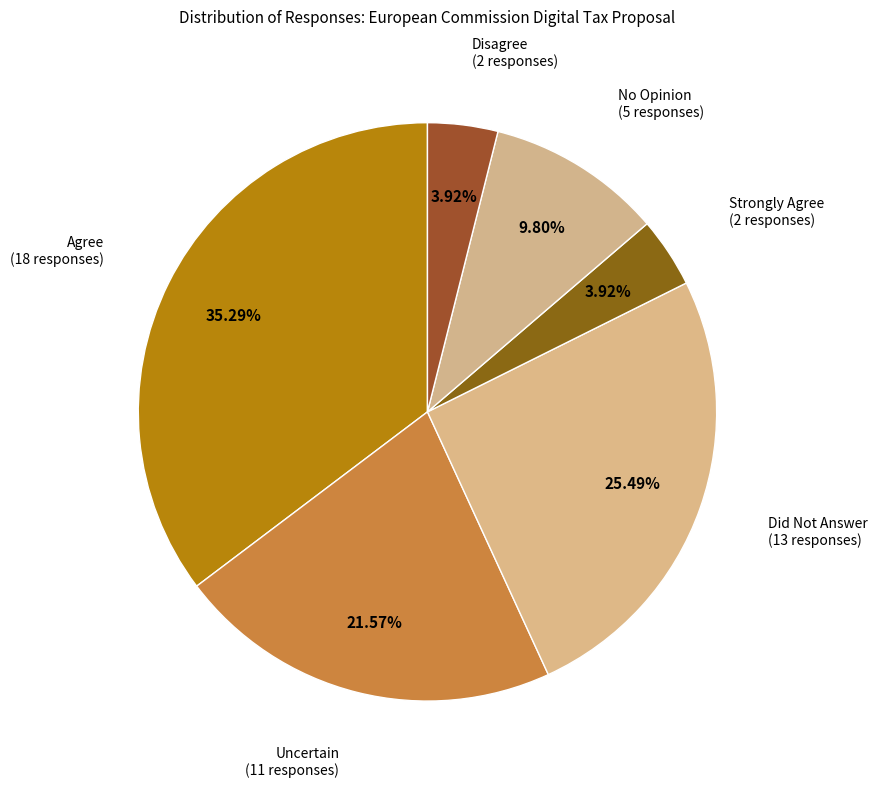

To the nearest percent, what is the difference between the largest and smallest slice percentages?

31%